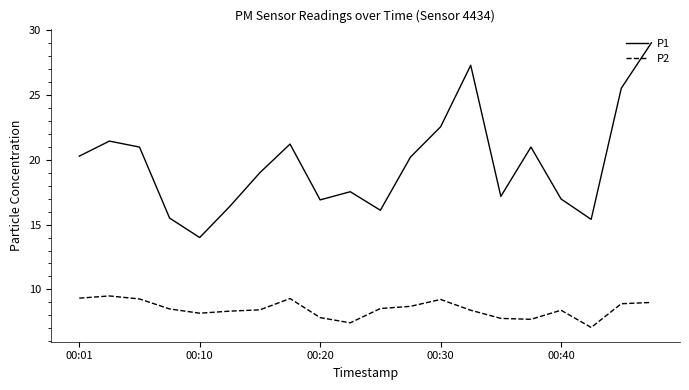

What is the maximum value for P2?

9.5